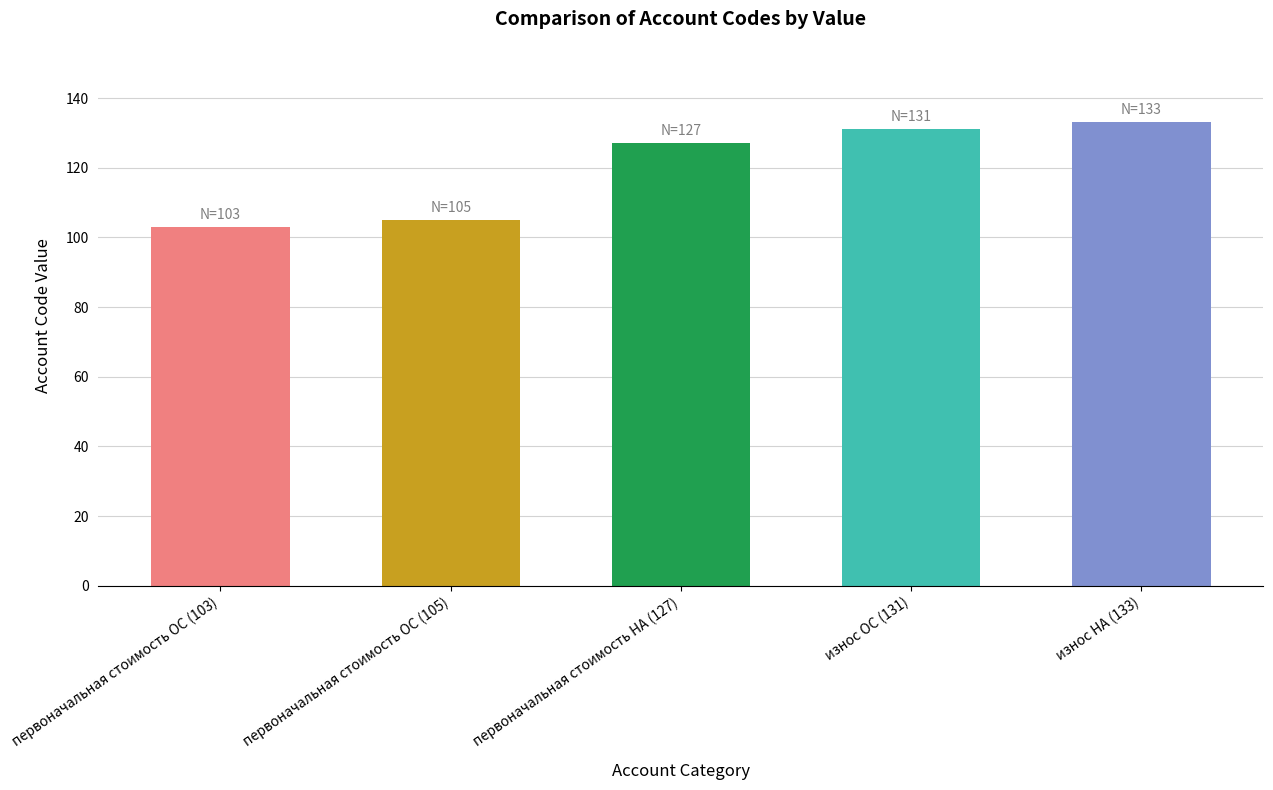

What is the difference between the second highest and second lowest values?

26